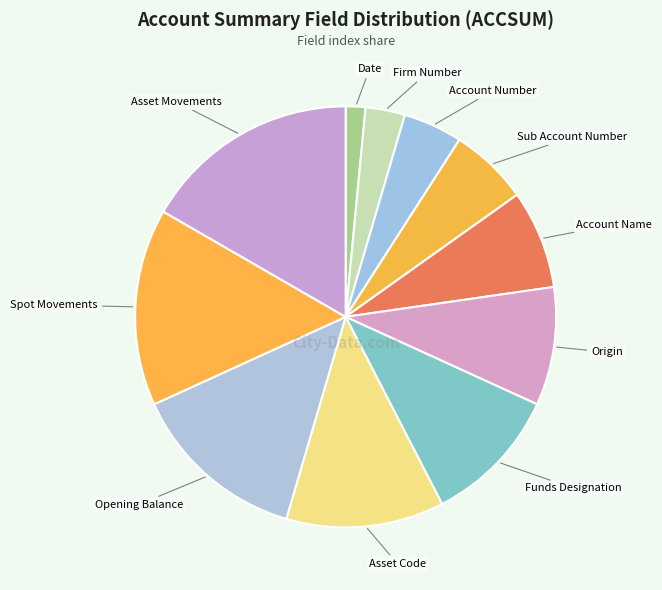

Is it true that Origin is 18% of the pie?

False